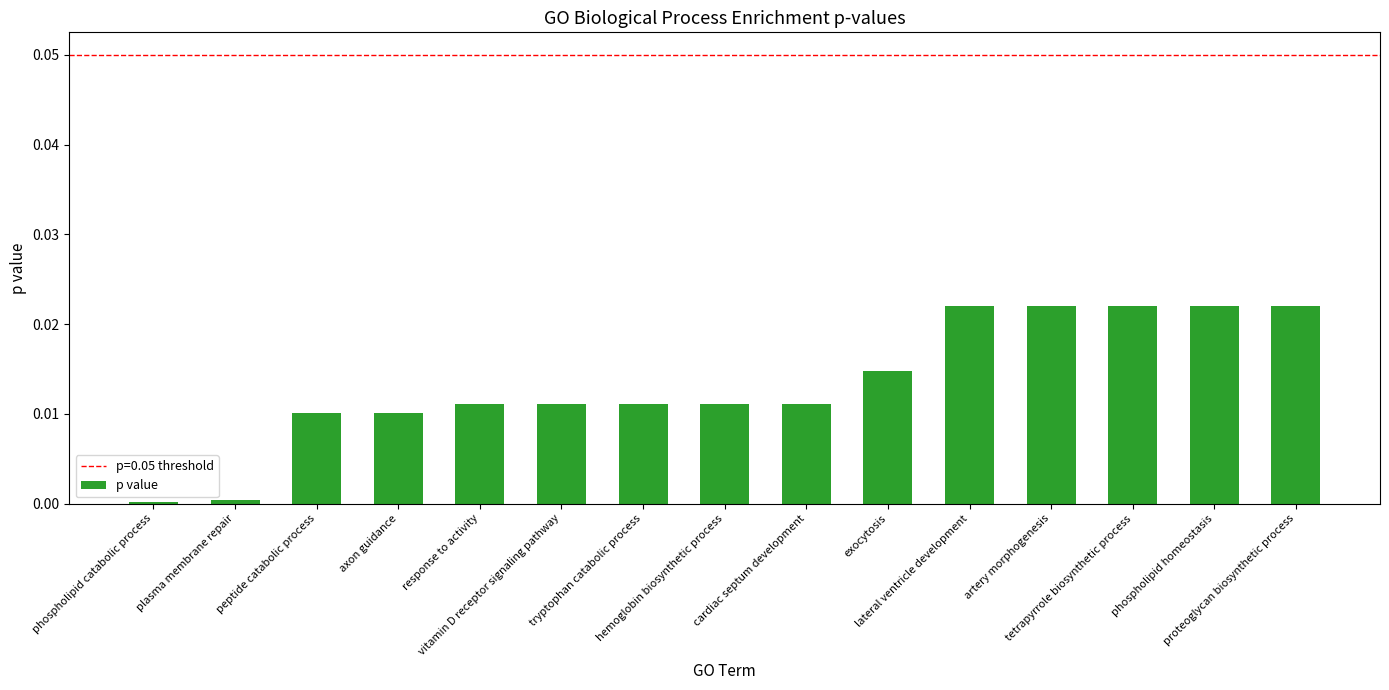

How many categories are shown in the chart?

15